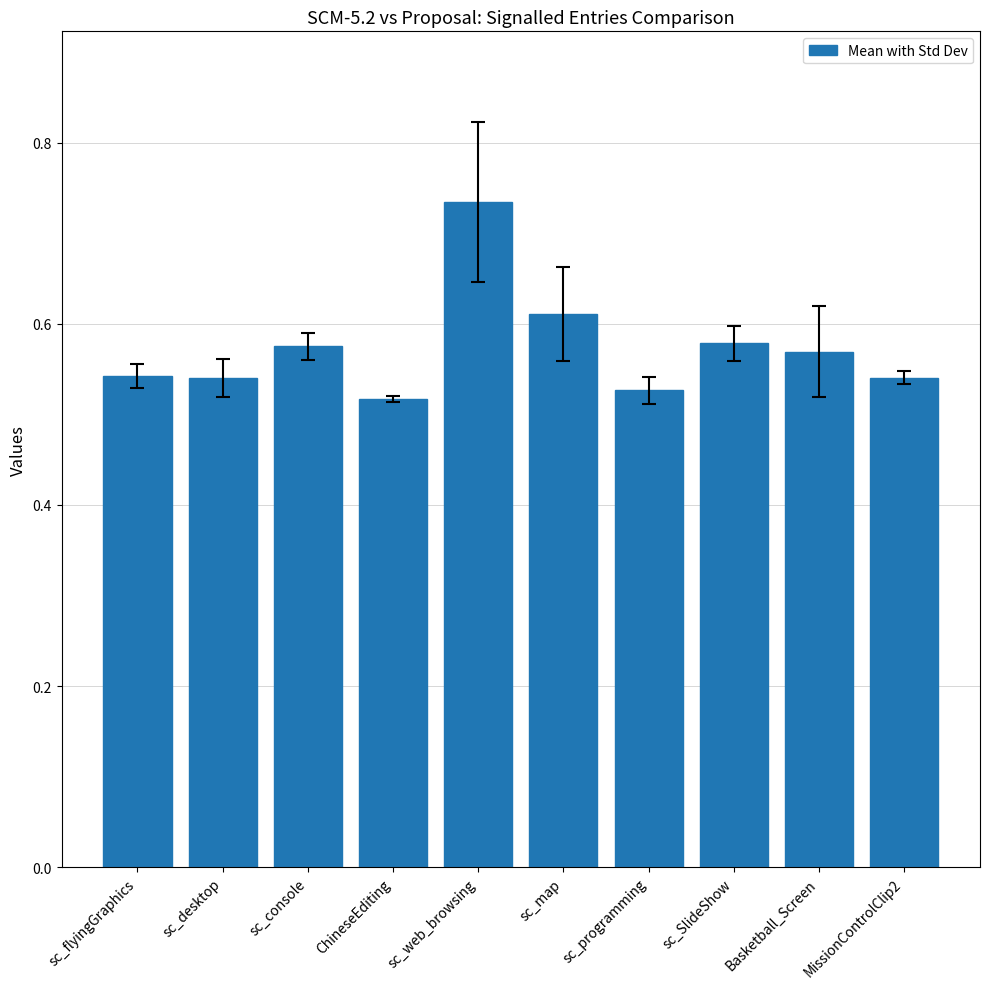

Between sc_programming and sc_console, which is larger?

sc_console